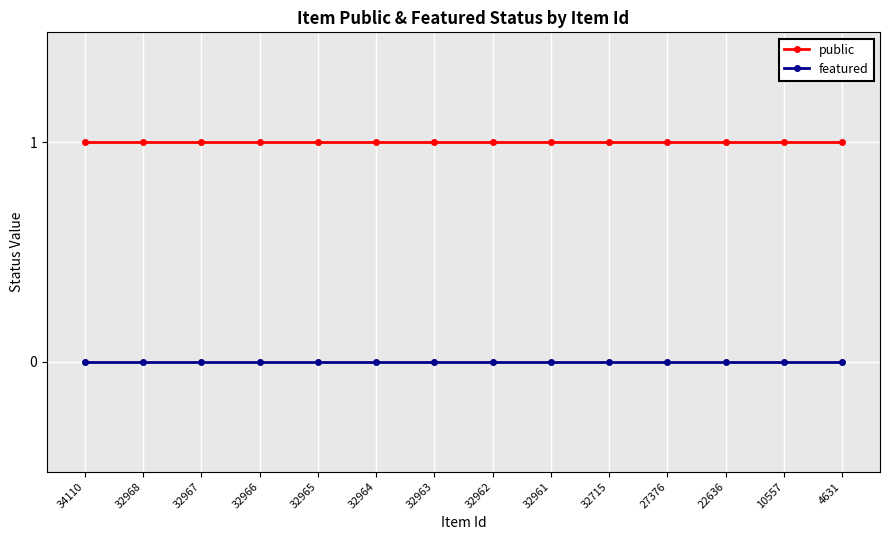

True or false: public and featured intersect in this chart.

False